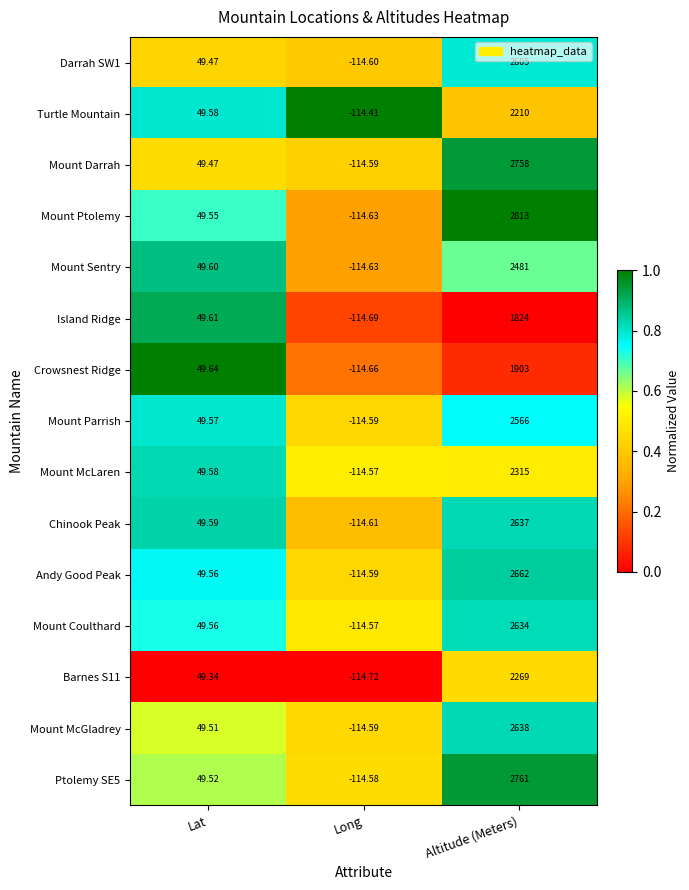

Rank the categories by Ptolemy SE5 value from highest to lowest.

Altitude (Meters), Lat, Long